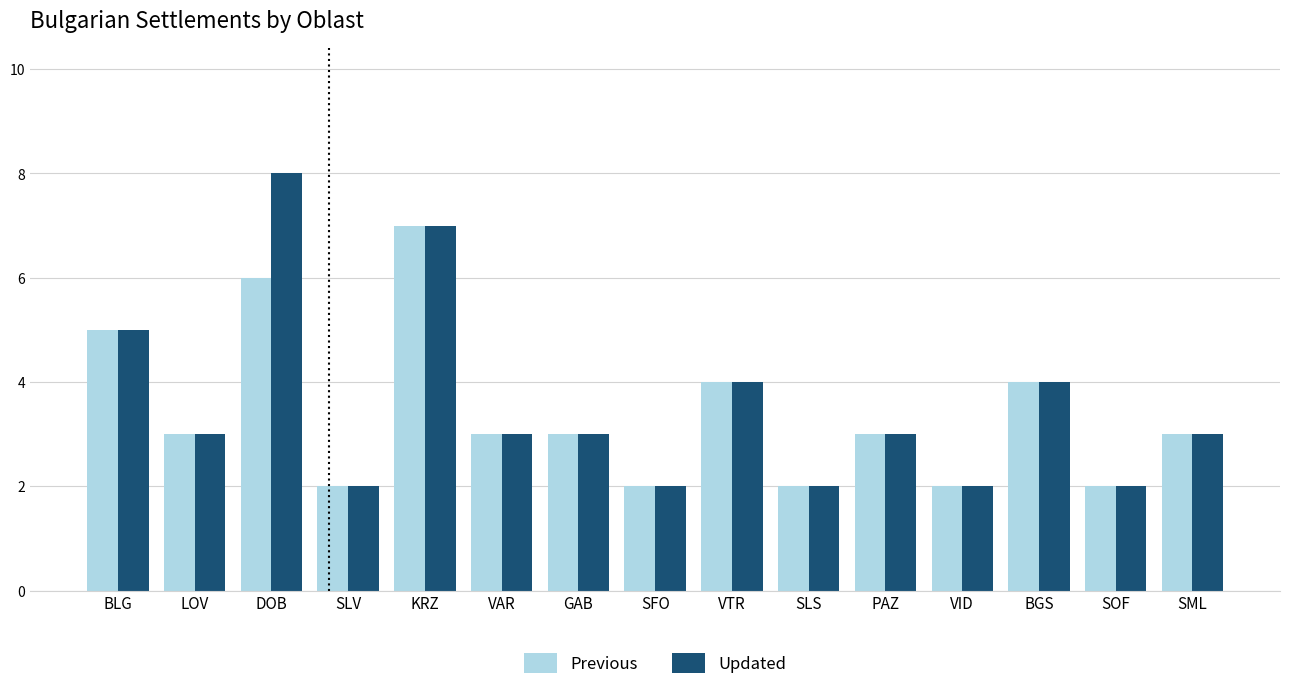

Rank the series by their average value, from highest to lowest.

Updated, Previous